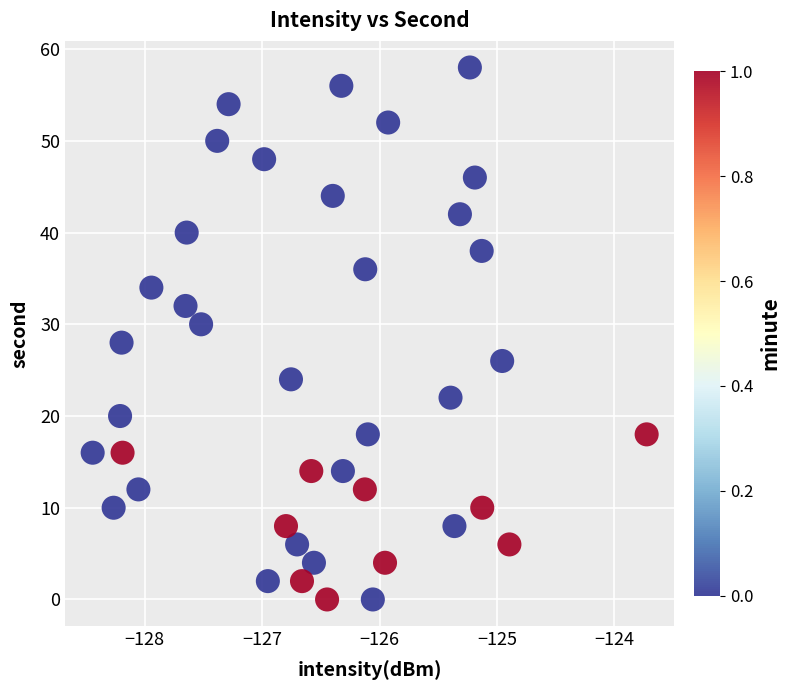

What is the range of Y values (max minus min)?

58